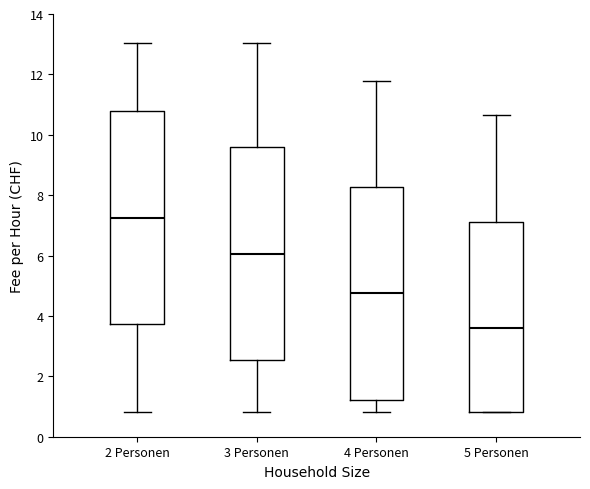

Reading left to right, read every box against the y-axis: the position of its median line, the range the box covers, and the ends of its whiskers. The values are not printed on the chart, so give them approximately, as read against the axis.

2 Personen: median 7.2, box 3.8 to 10.8, whiskers 0.8 to 13.0
3 Personen: median 6.0, box 2.6 to 9.6, whiskers 0.8 to 13.0
4 Personen: median 4.8, box 1.2 to 8.2, whiskers 0.8 to 11.8
5 Personen: median 3.6, box 0.8 to 7.2, whiskers 0.8 to 10.6